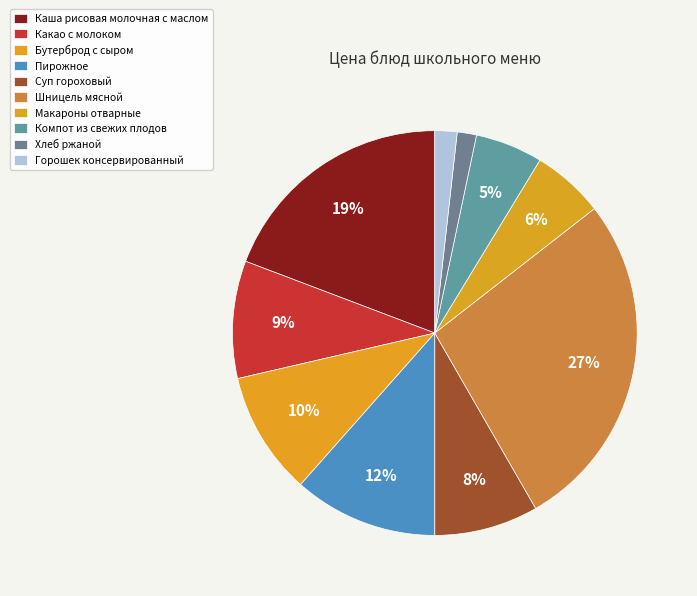

Which slice is the smallest?

Хлеб ржаной